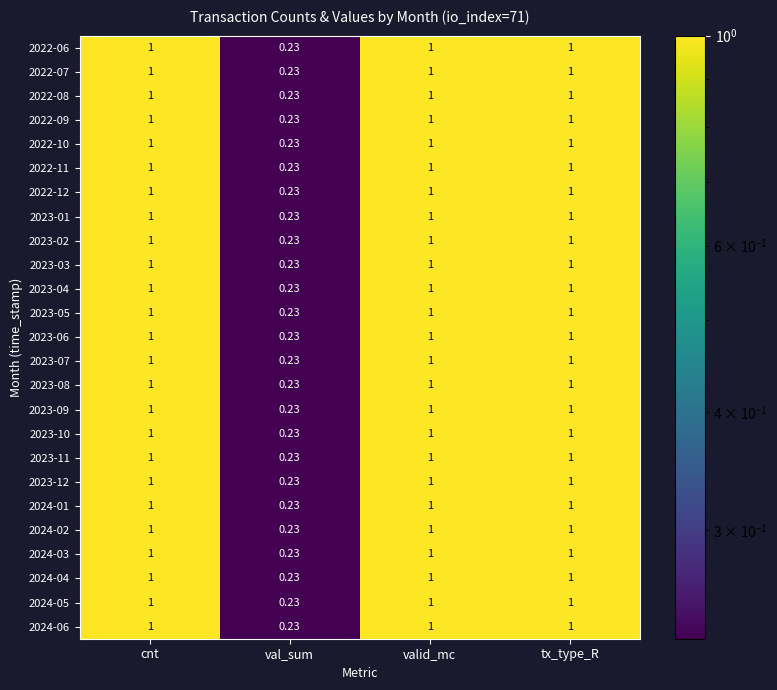

At which category does the chart reach its minimum across all series?

val_sum